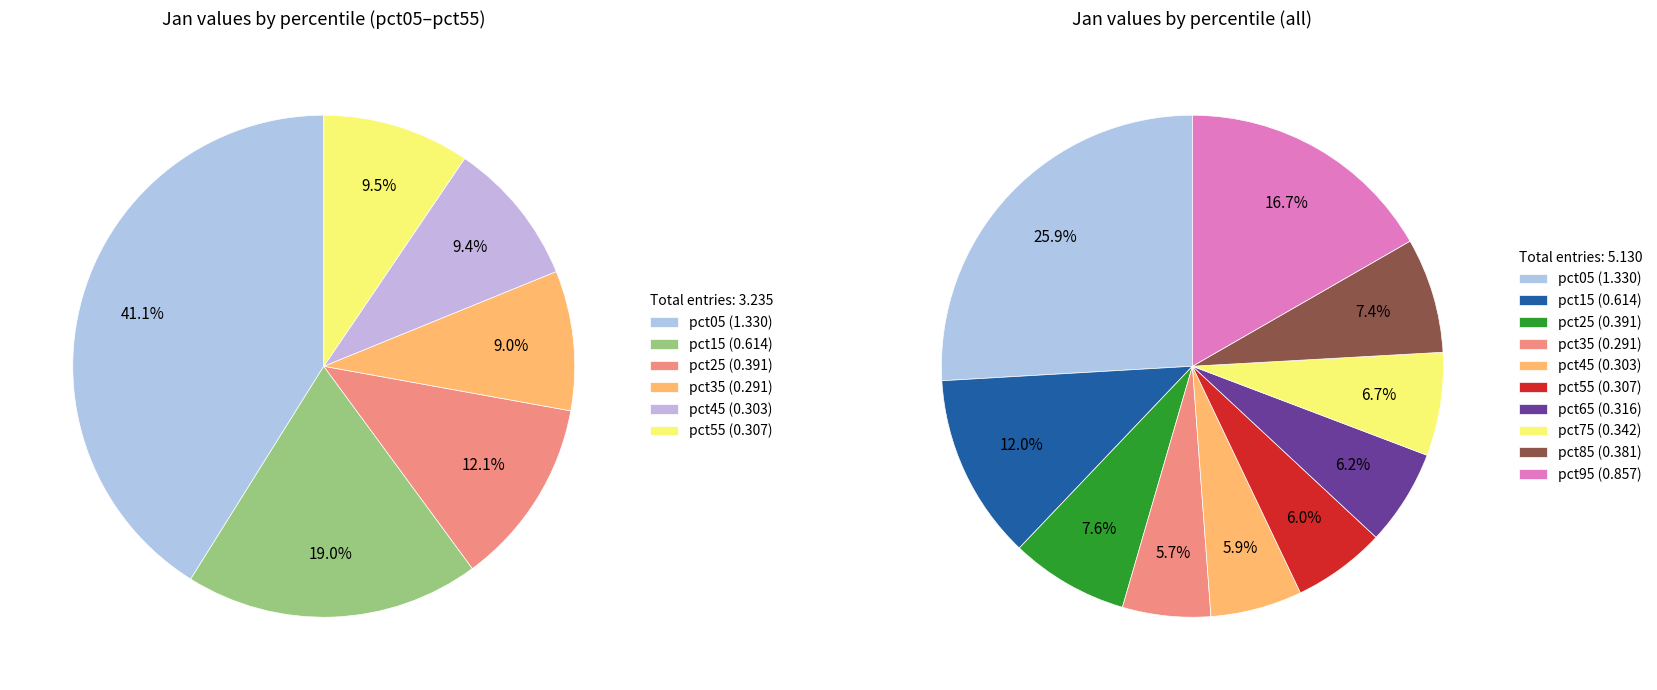

The pct75 slice represents 1% of the pie. True or false?

False